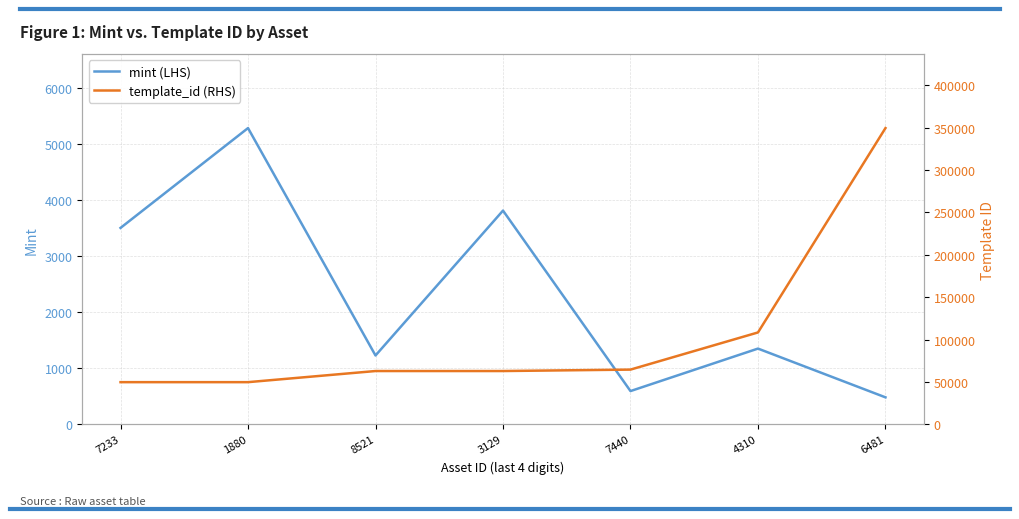

What position from the right is 7233?

7